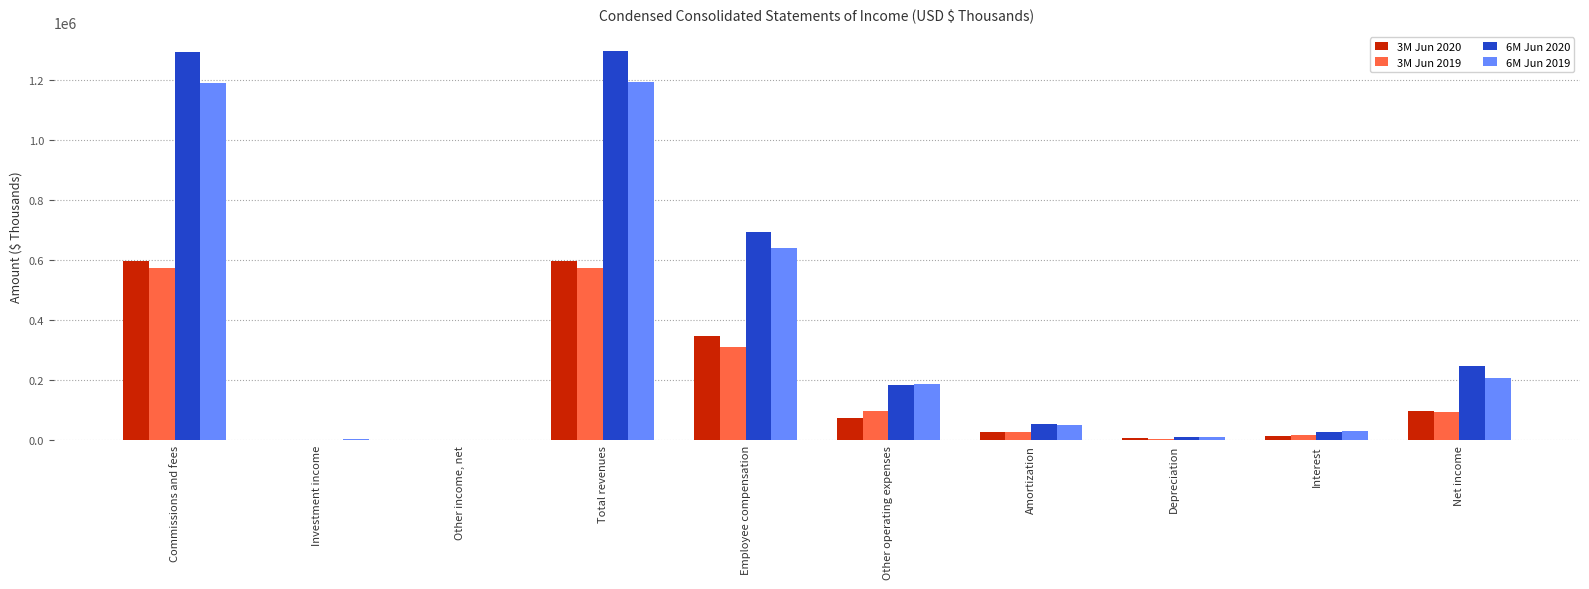

What is the sum of the 3M Jun 2019 values at Commissions and fees and Net income?

665525